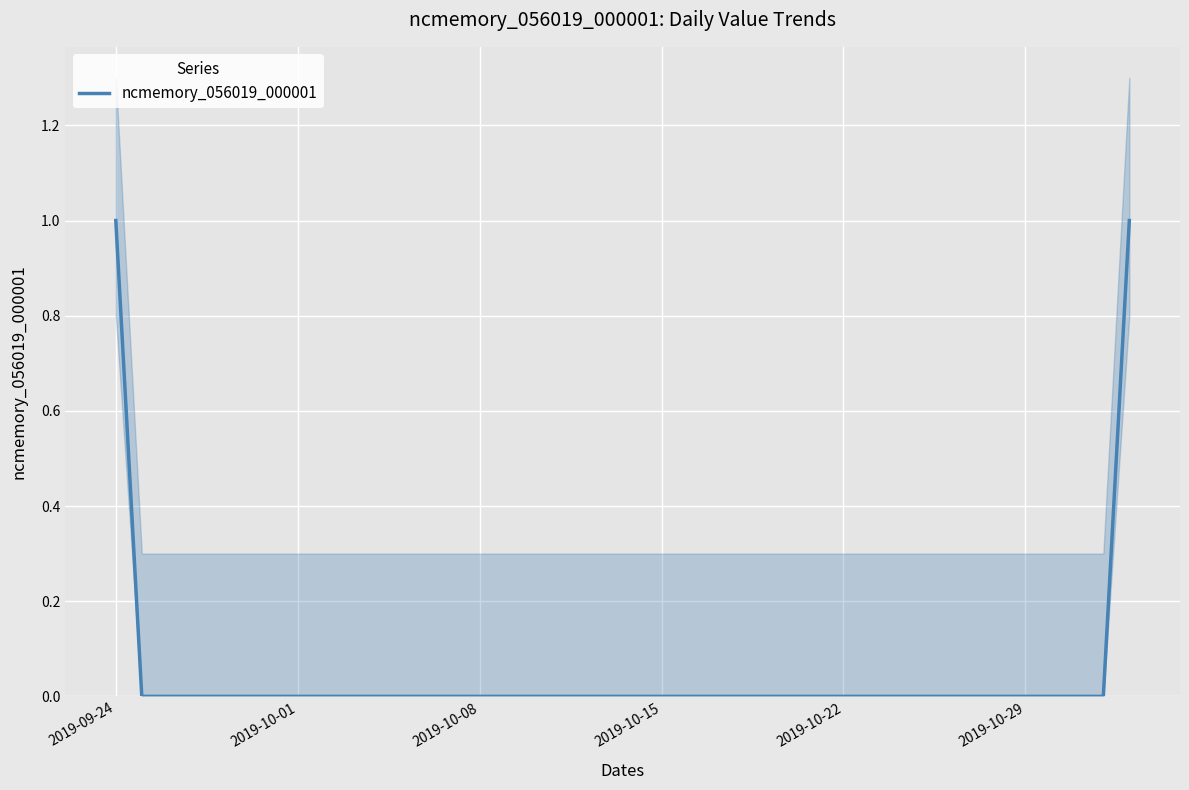

Reading left to right, list all the values displayed in this chart.

1	0	0	0	0	0	0	0	0	0	0	0	0	0	0	0	0	0	0	0	0	0	0	0	0	0	0	0	0	0	0	0	0	0	0	0	0	0	0	1